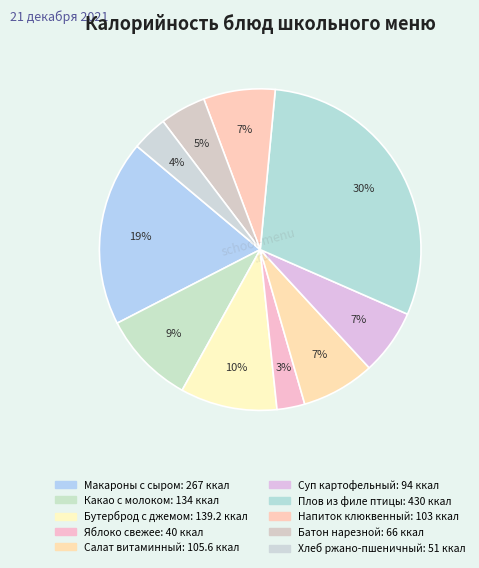

Which category has the smallest portion of the pie?

Яблоко свежее